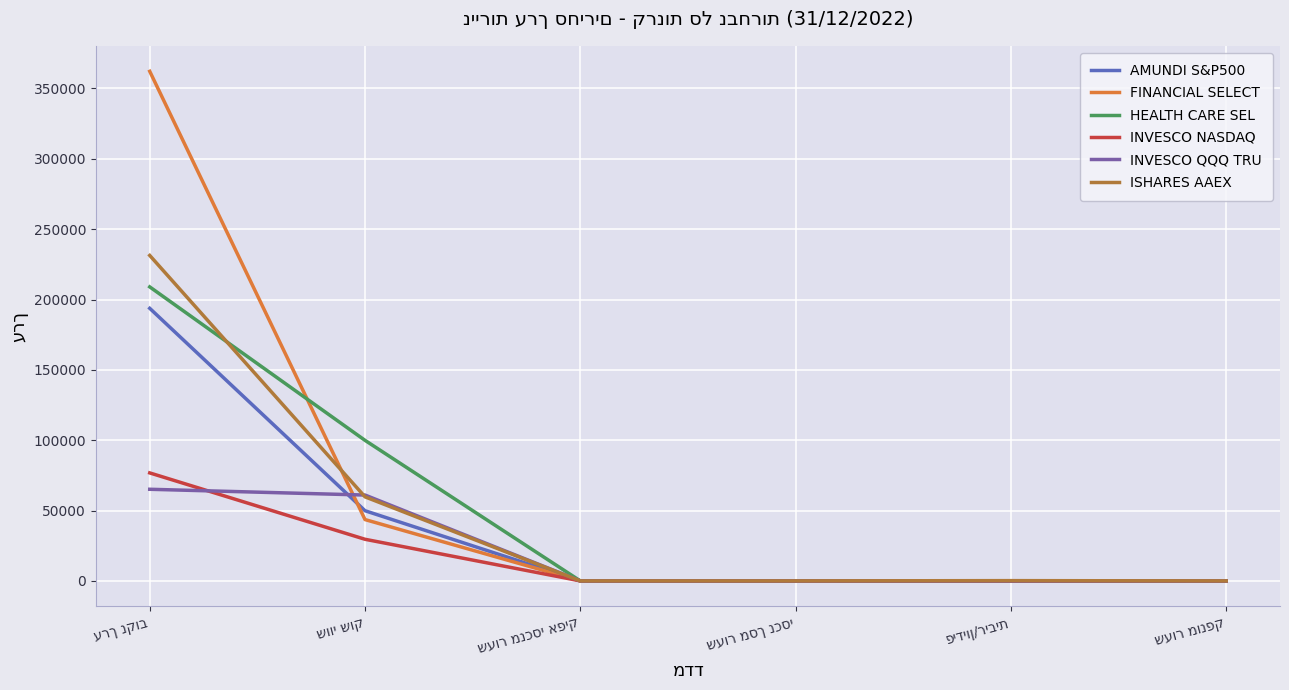

What is the greatest value displayed?

362213.7